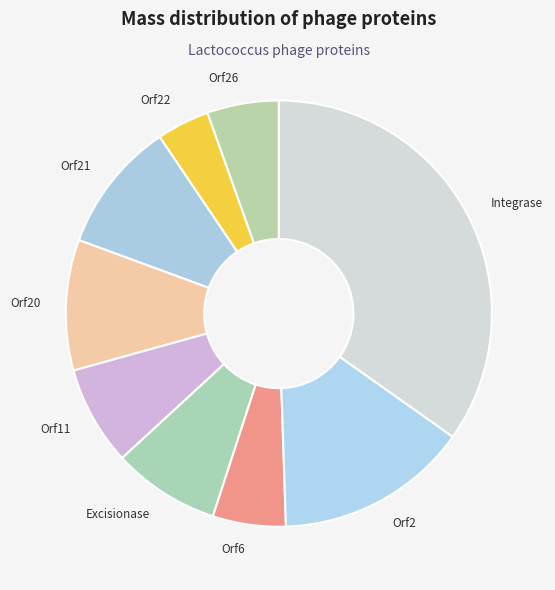

What is the largest slice in the pie chart?

Integrase